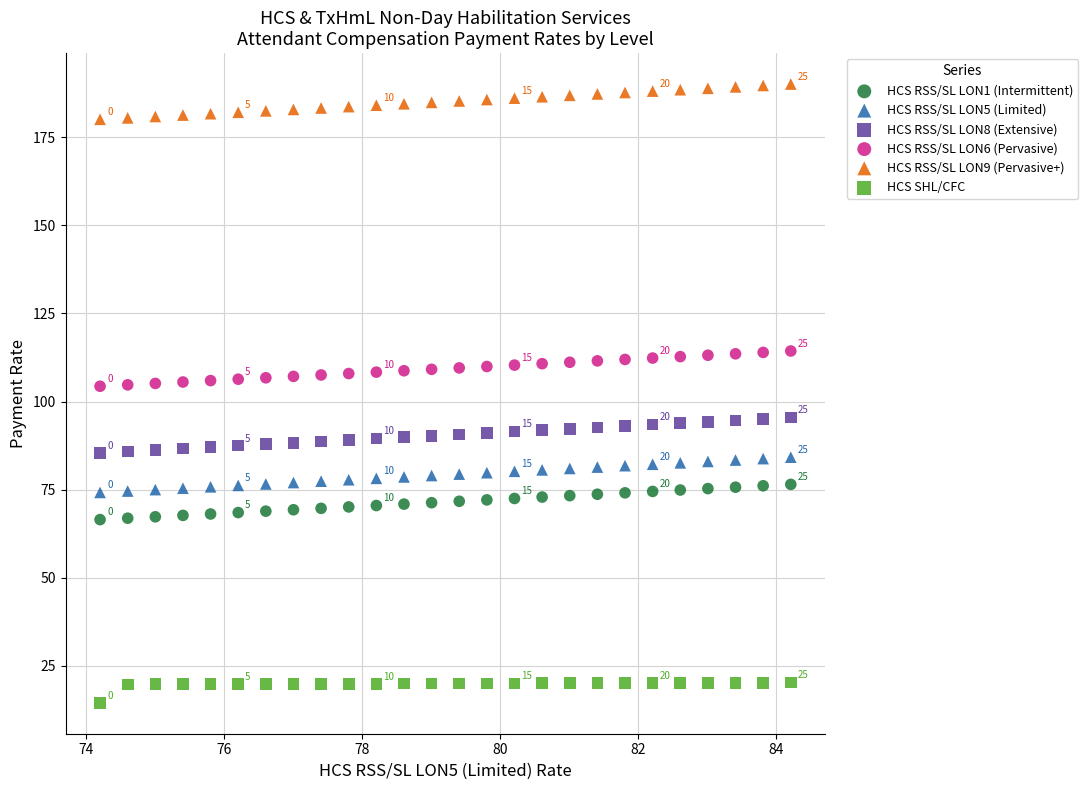

Which series reaches the maximum Y coordinate?

HCS RSS/SL LON9 (Pervasive+)